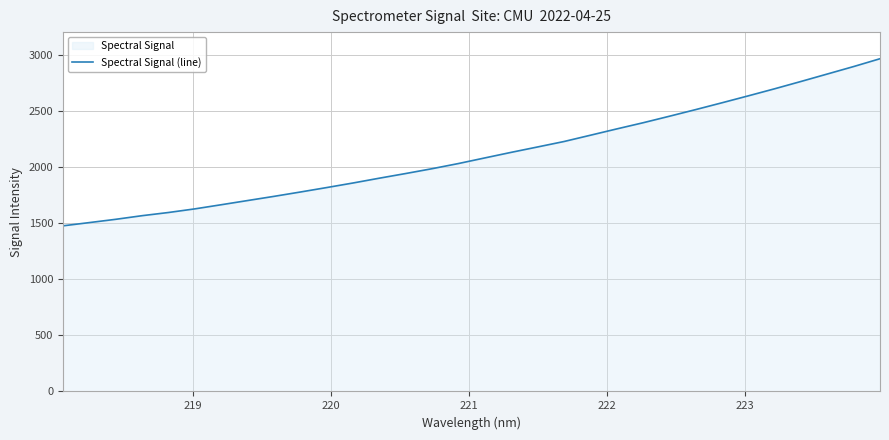

How many lines are shown in the chart?

1